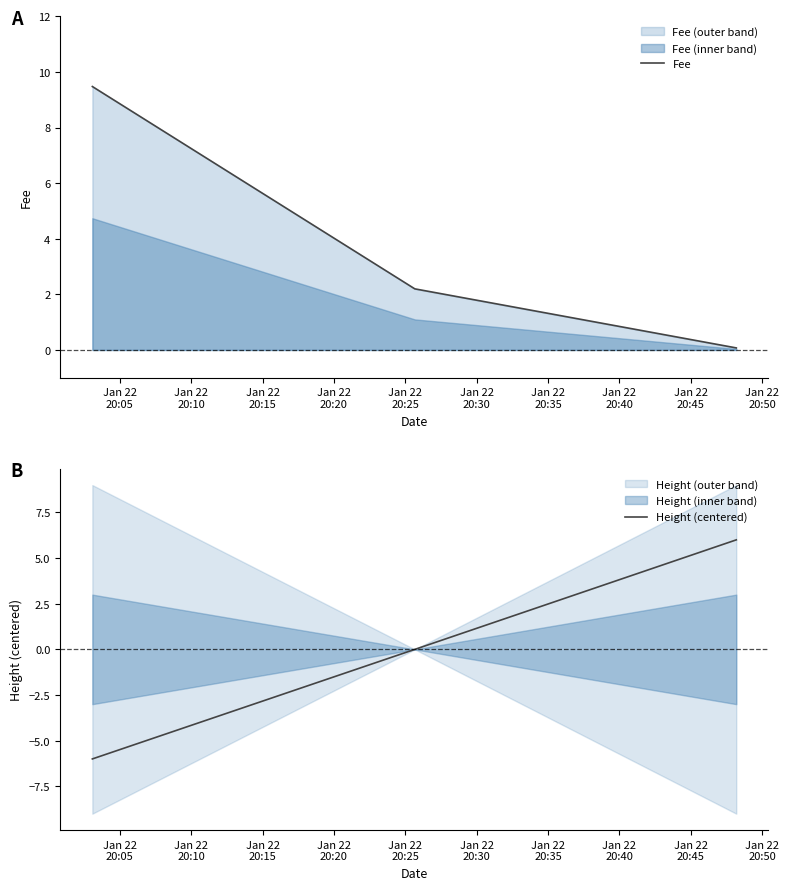

At which label does Height (centered) reach its minimum?

Jan 22
20:05